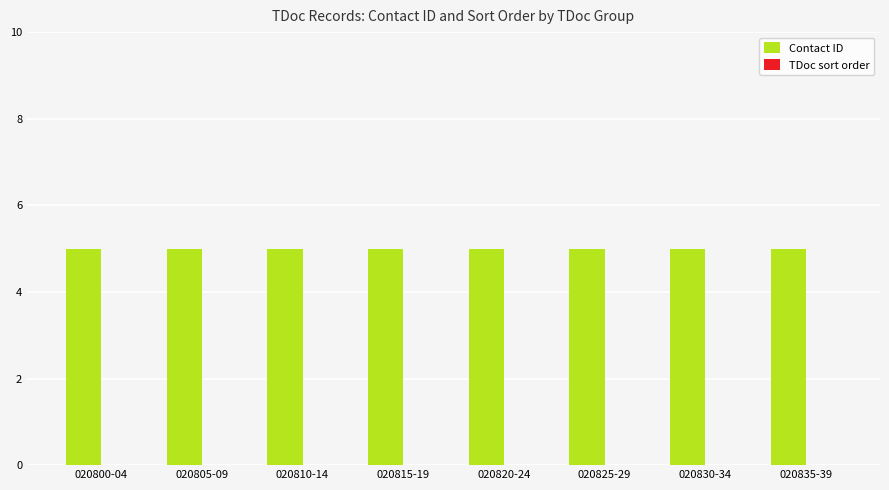

What is the label of the 6th bar from the left?

020825-29